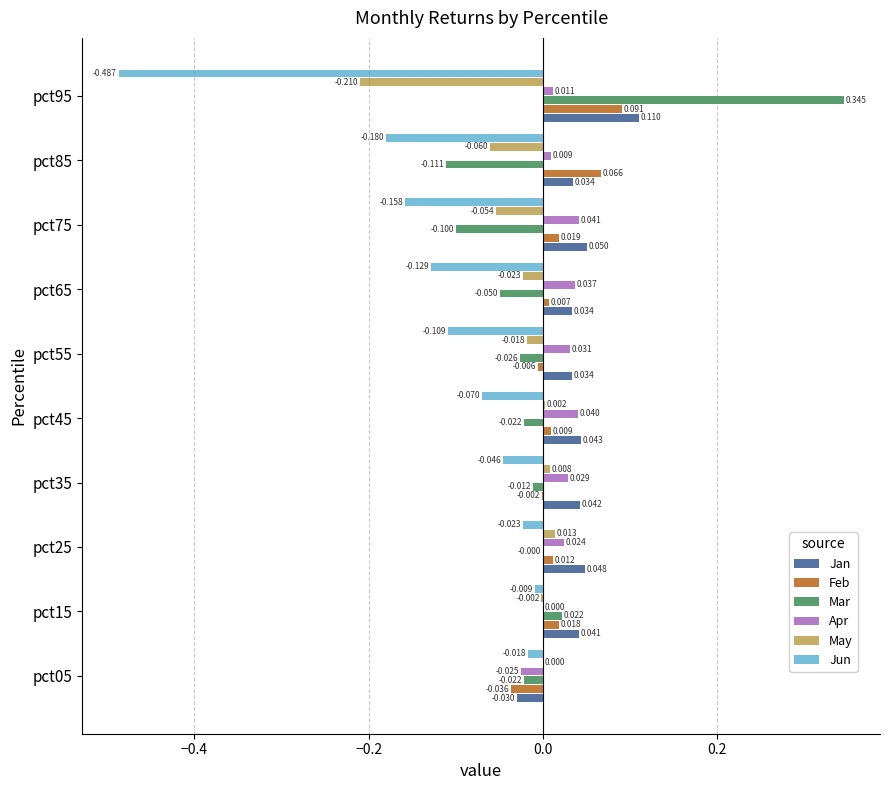

Which series changed the most between pct05 and pct15?

Jan